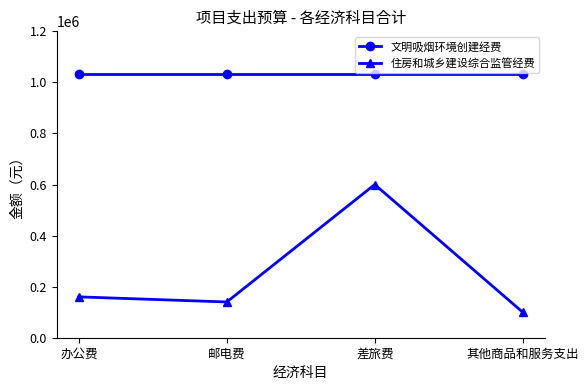

True or false: 住房和城乡建设综合监管经费 and 文明吸烟环境创建经费 cross at least once.

False